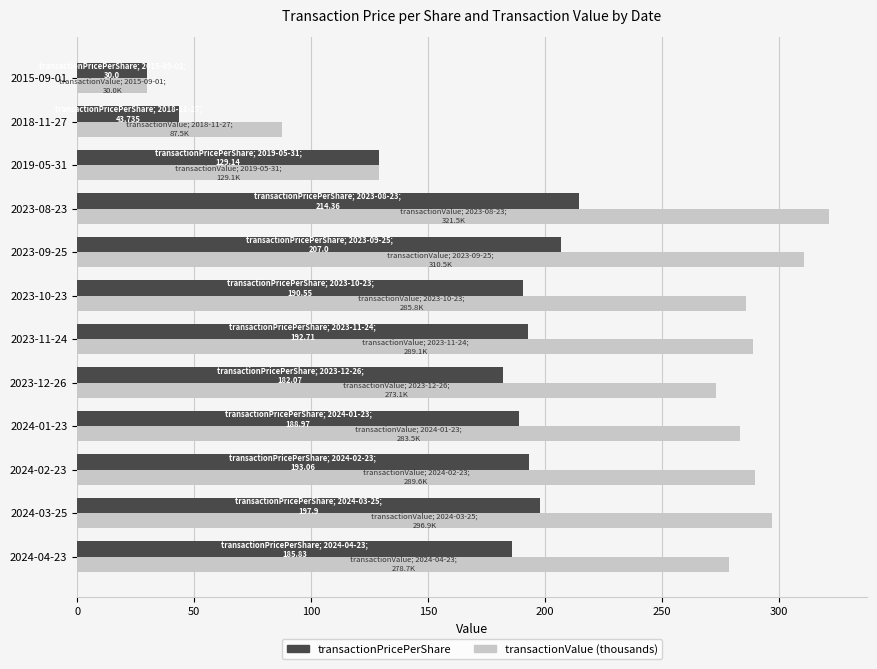

The value of transactionPricePerShare at 2024-01-23 is 111.3. True or false?

False